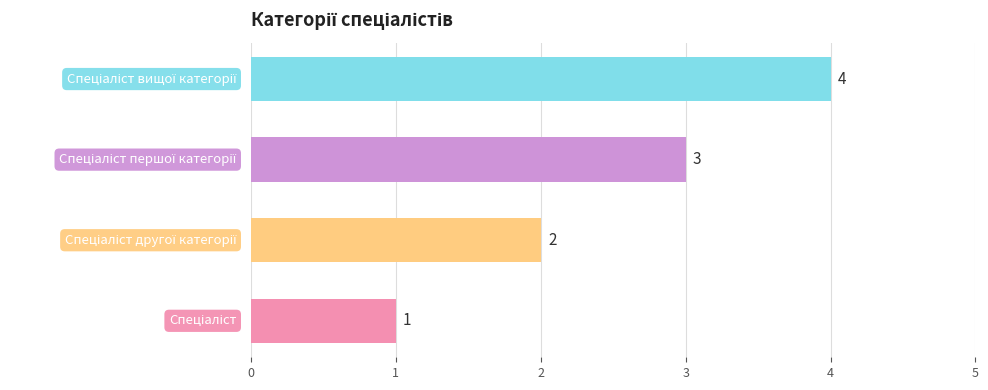

Count the values in the range 2 to 4.

3